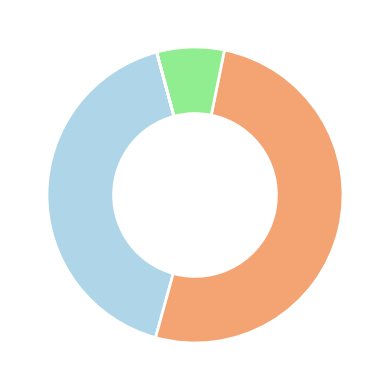

Is there any slice that represents more than half of the pie?

Yes